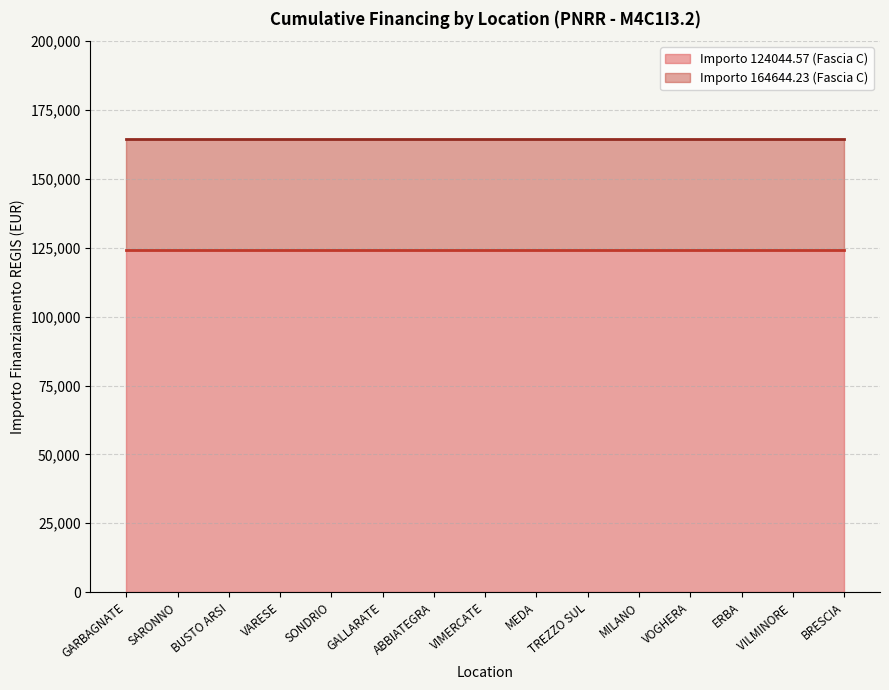

What is the label of the 10th point from the left?

TREZZO SULLADDA